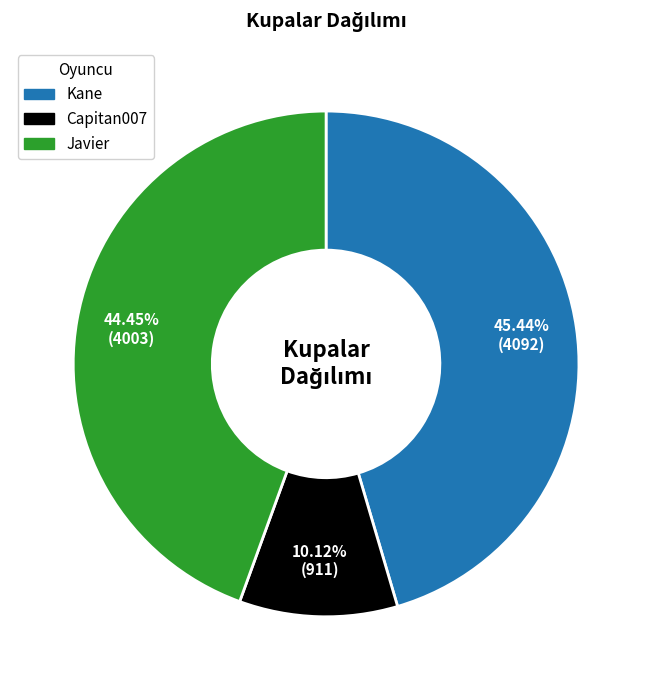

What is the smallest slice in the pie chart?

Capitan007